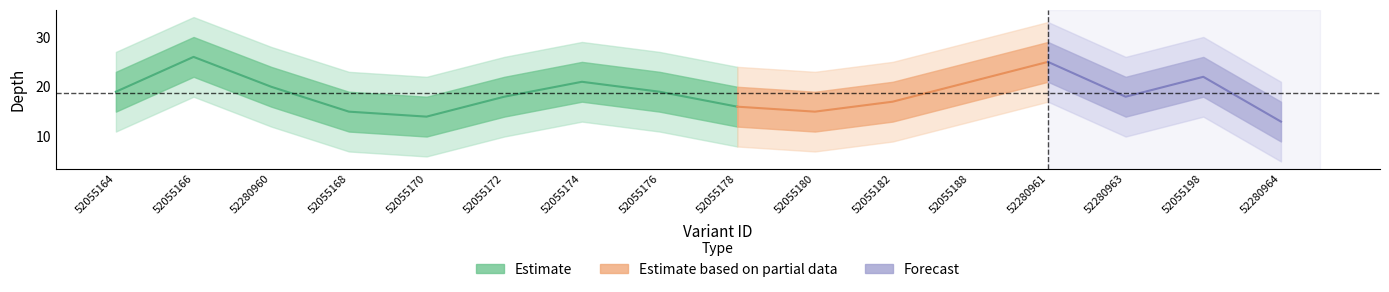

What is the difference between the second highest and minimum values in the depth series?

12